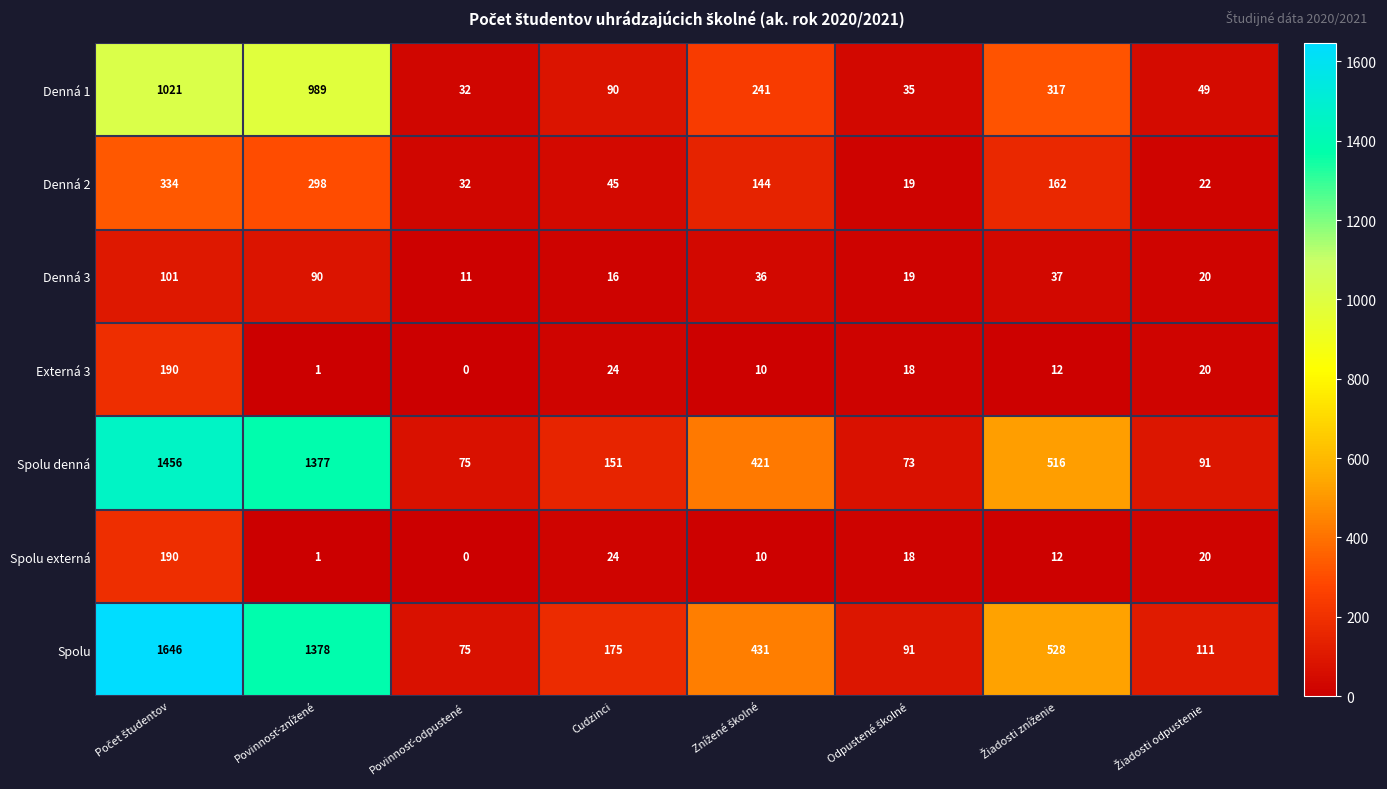

How many data points does each series have?

8